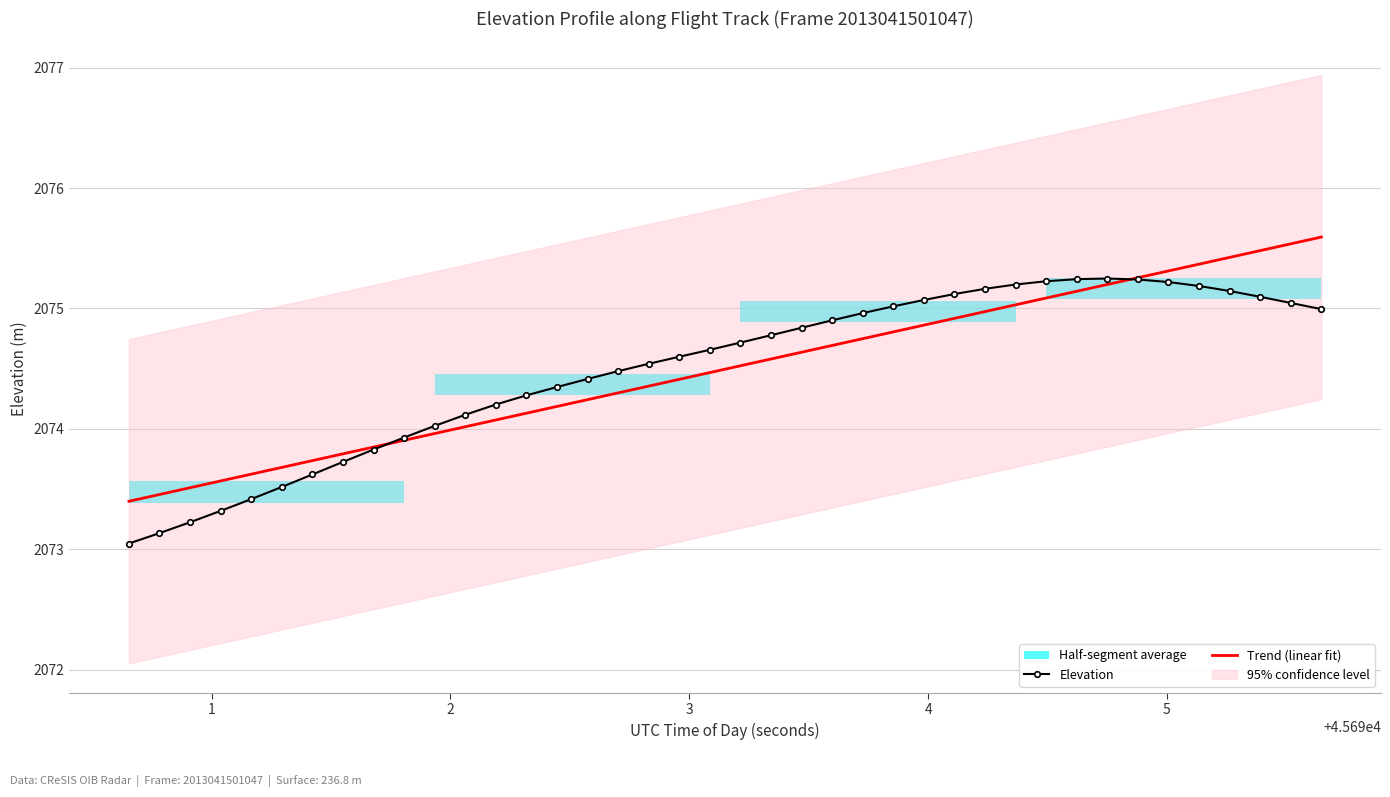

What is the lowest value of the Elevation series?

2073.0